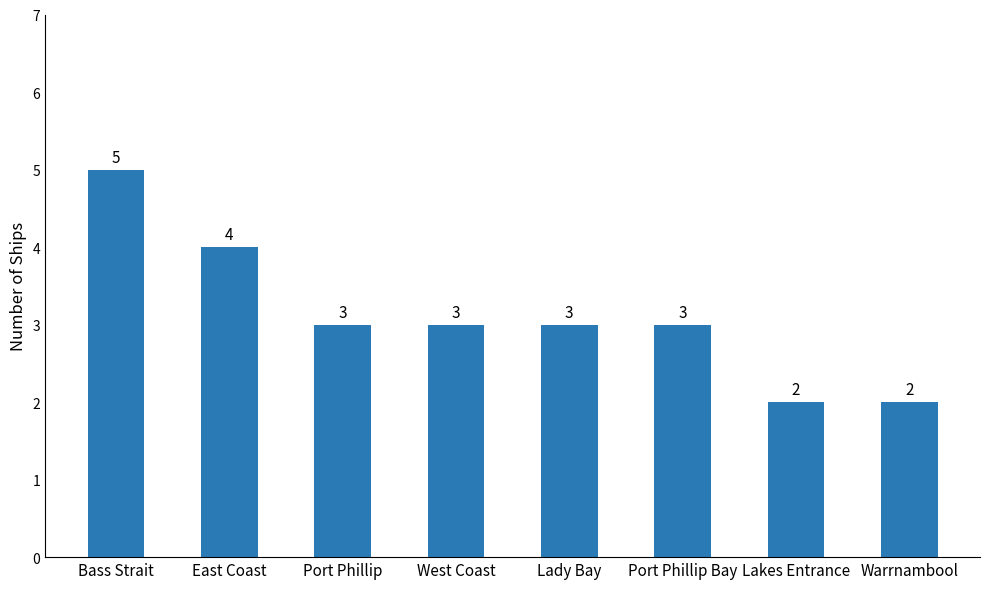

What is the maximum value shown in the chart?

5